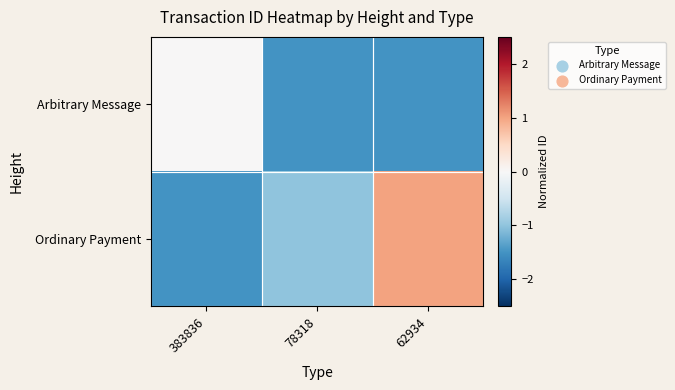

At how many categories does at least one series exceed 0?

1